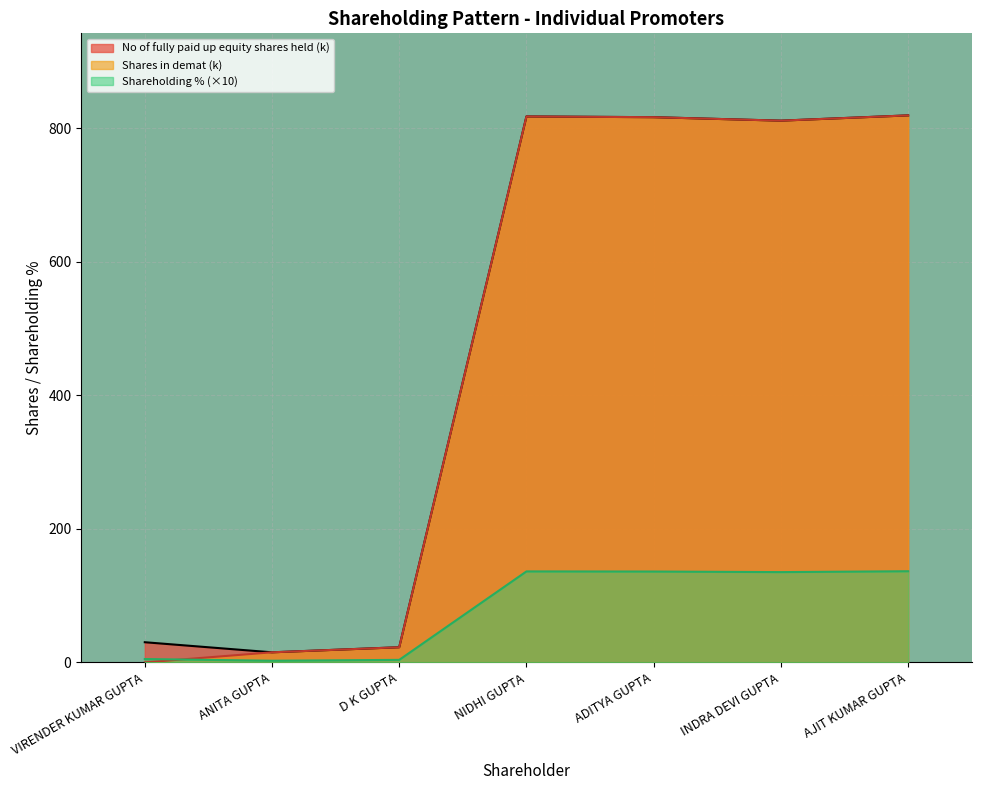

The No of fully paid up equity shares held (k) series shows 22.7 at D K GUPTA. True or false?

True